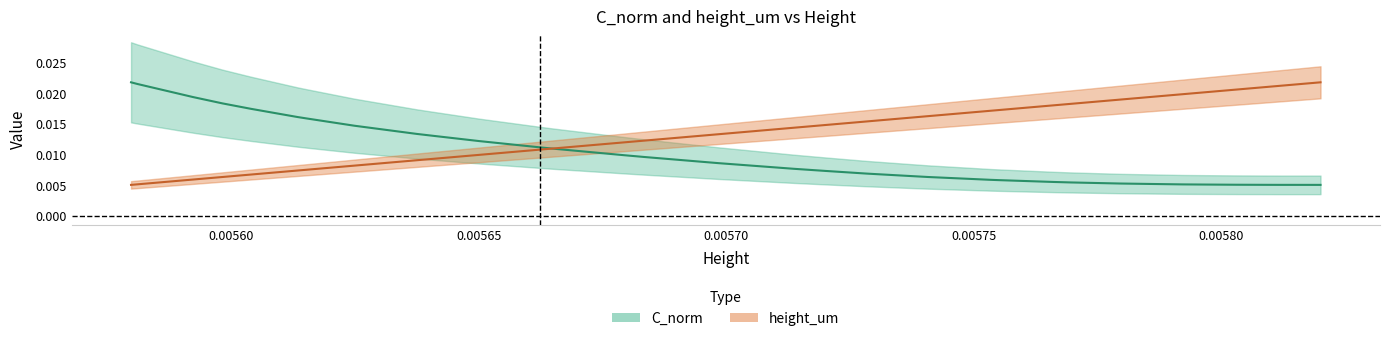

True or false: C_norm and height_um intersect in this chart.

True